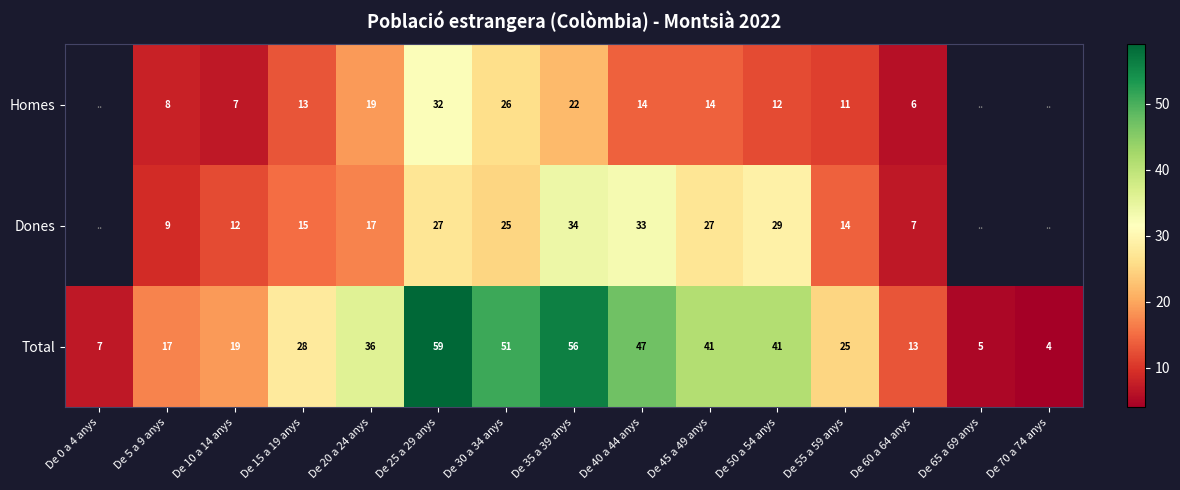

Is the value of Dones at De 40 a 44 anys greater than the value of Homes at De 40 a 44 anys?

Yes